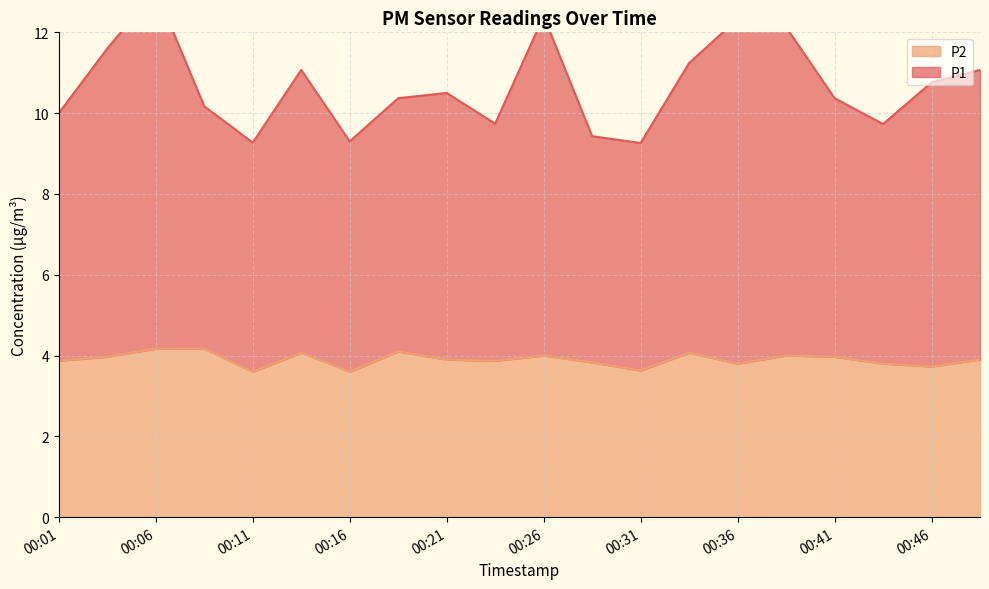

True or false: P1 has a value of 3.4 at 00:16.

False